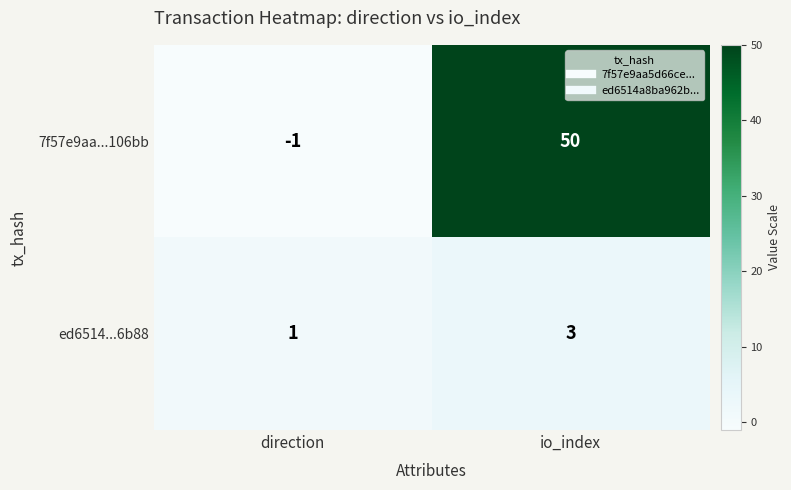

At which label is 7f57e9aa...106bb closest to 24?

direction